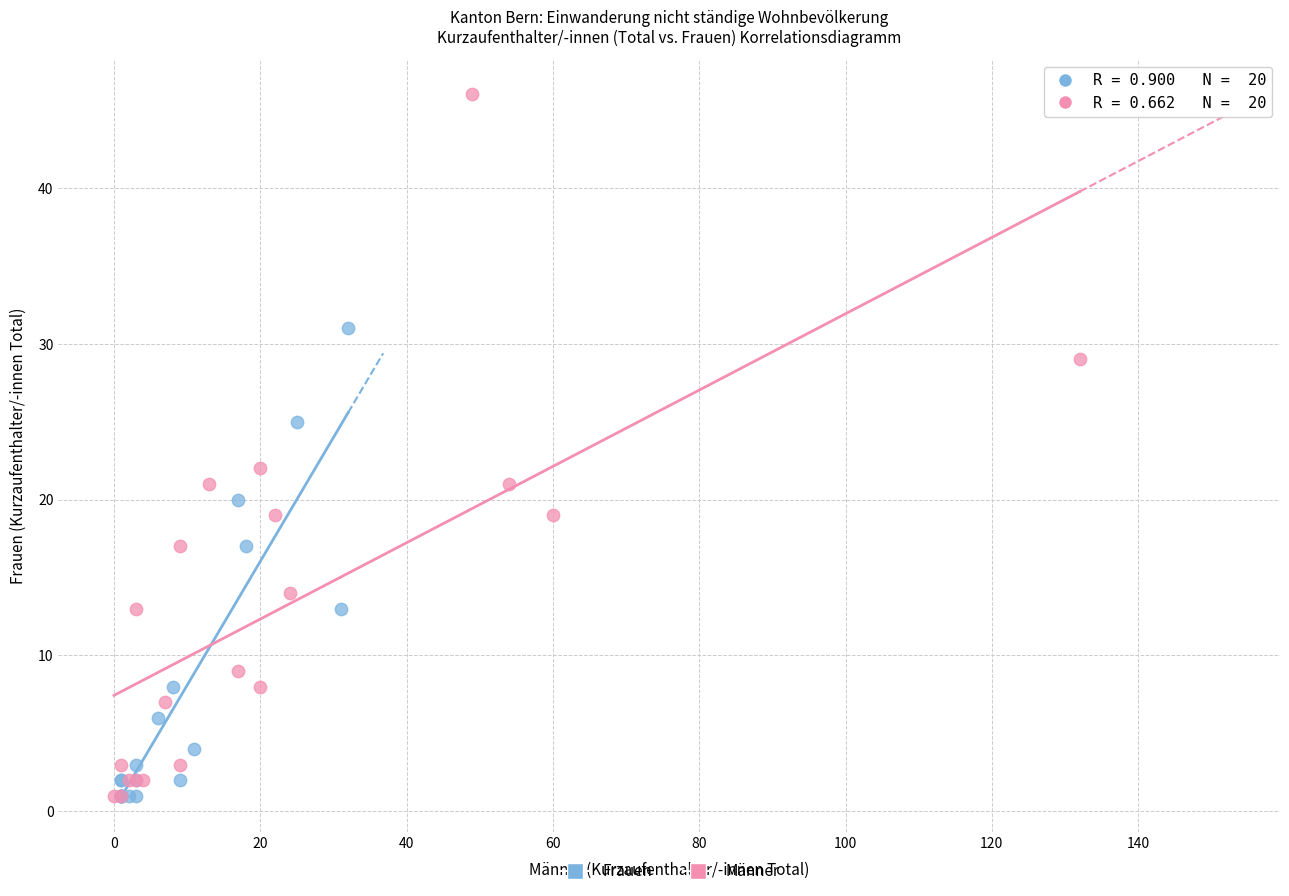

Which series reaches the maximum Y coordinate?

Männer